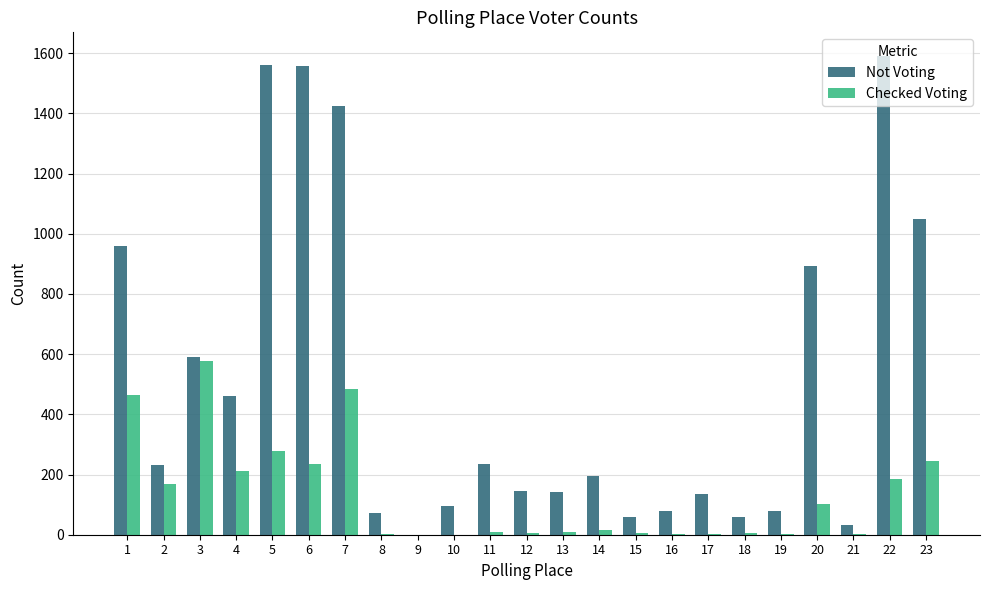

Which series changed the most between 7 and 11?

Not Voting